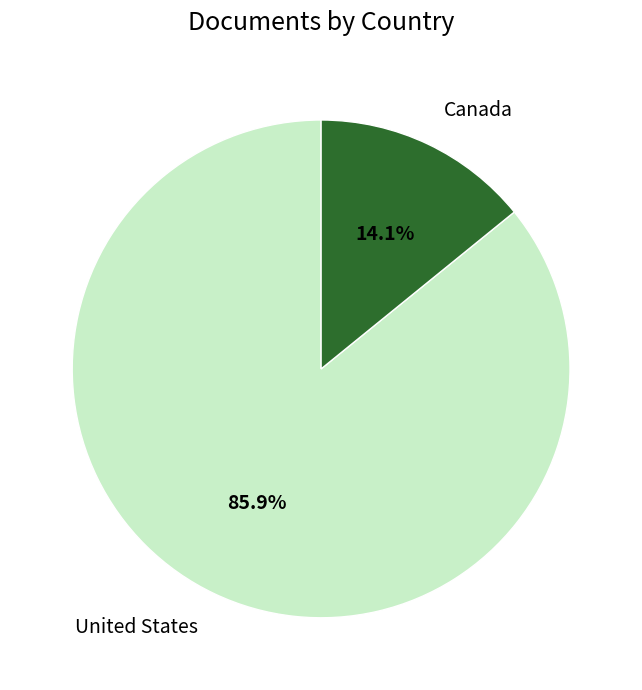

To the nearest percent, what is the difference between the United States and Canada slice percentages?

72%